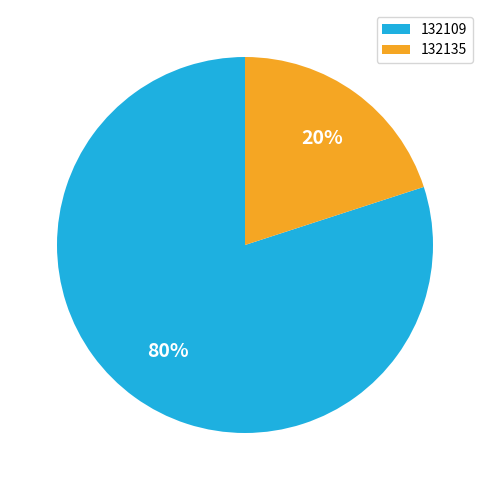

Count the number of slices in the pie.

2